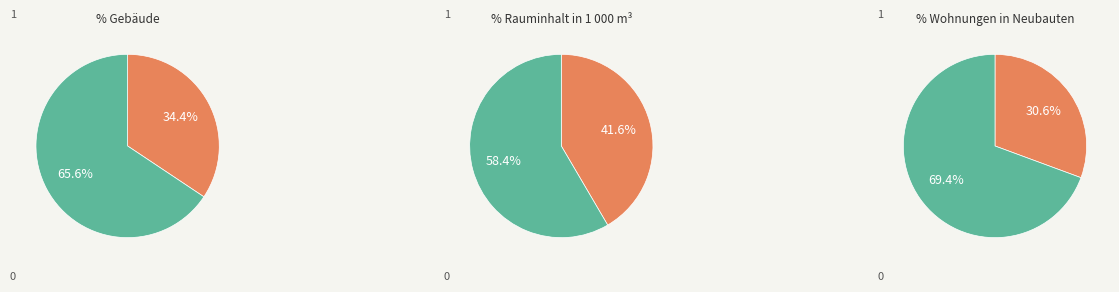

Is it true that Rauminhalt in 1 000 m³ is 99% of the pie?

False